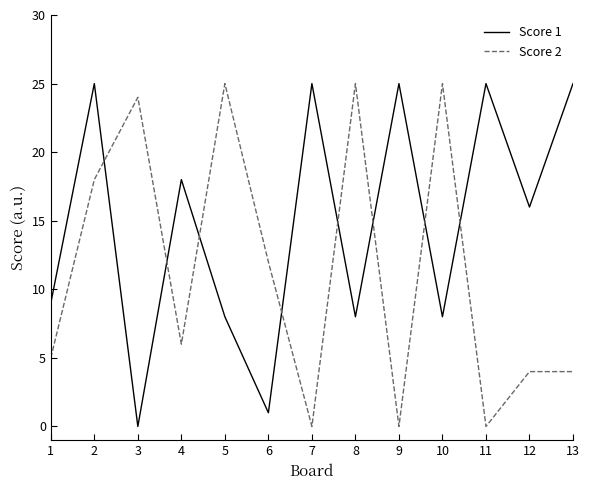

True or false: Score 1 has a value of 34 at 7.

False